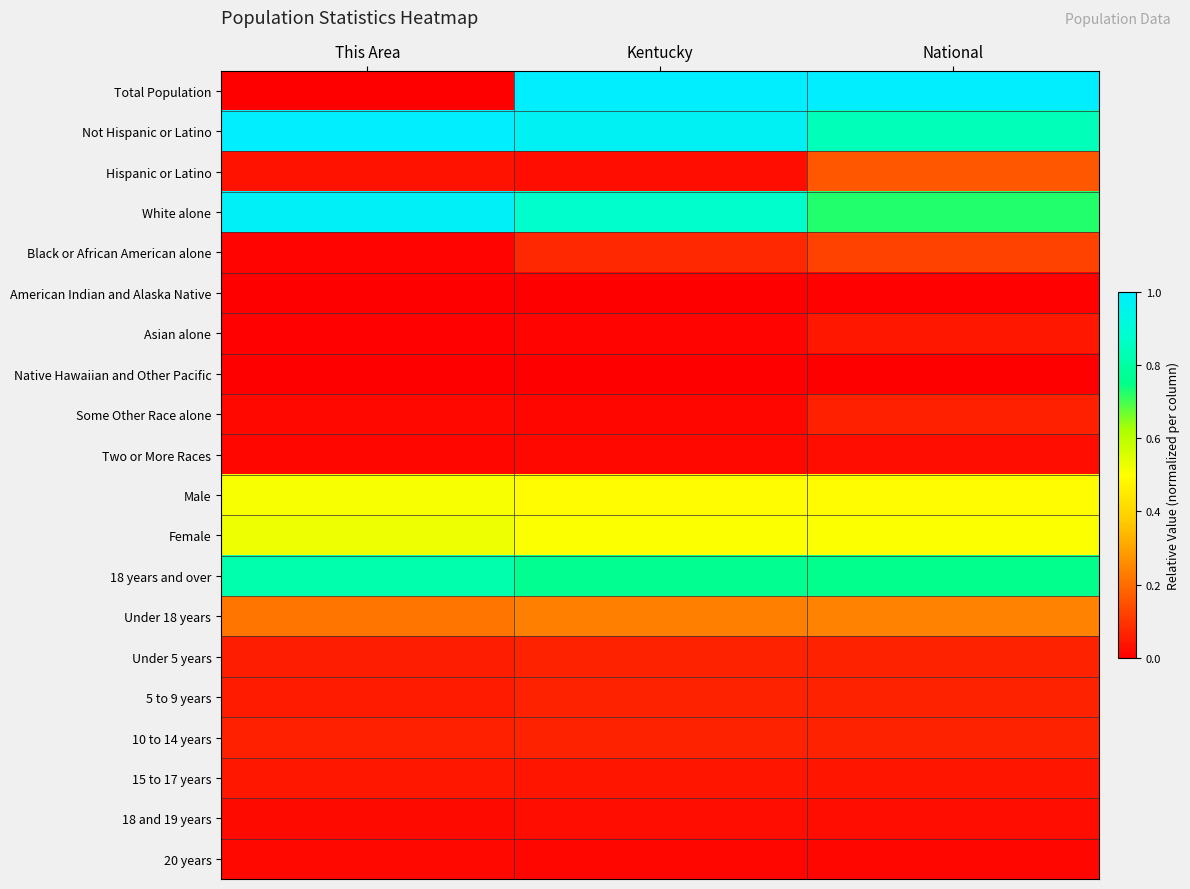

Reading left to right, extract all data points from this chart.

Total Population: This Area=0.0	Kentucky=1.0	National=1.0
Not Hispanic or Latino: This Area=1.0	Kentucky=1.0	National=0.8
Hispanic or Latino: This Area=0.0	Kentucky=0.0	National=0.2
White alone: This Area=1.0	Kentucky=0.9	National=0.7
Black or African American alone: This Area=0.0	Kentucky=0.1	National=0.1
American Indian and Alaska Native: This Area=0.0	Kentucky=0.0	National=0.0
Asian alone: This Area=0.0	Kentucky=0.0	National=0.0
Native Hawaiian and Other Pacific: This Area=0.0	Kentucky=0.0	National=0.0
Some Other Race alone: This Area=0.0	Kentucky=0.0	National=0.1
Two or More Races: This Area=0.0	Kentucky=0.0	National=0.0
Male: This Area=0.5	Kentucky=0.5	National=0.5
Female: This Area=0.5	Kentucky=0.5	National=0.5
18 years and over: This Area=0.8	Kentucky=0.8	National=0.8
Under 18 years: This Area=0.2	Kentucky=0.2	National=0.2
Under 5 years: This Area=0.1	Kentucky=0.1	National=0.1
5 to 9 years: This Area=0.1	Kentucky=0.1	National=0.1
10 to 14 years: This Area=0.1	Kentucky=0.1	National=0.1
15 to 17 years: This Area=0.0	Kentucky=0.0	National=0.0
18 and 19 years: This Area=0.0	Kentucky=0.0	National=0.0
20 years: This Area=0.0	Kentucky=0.0	National=0.0